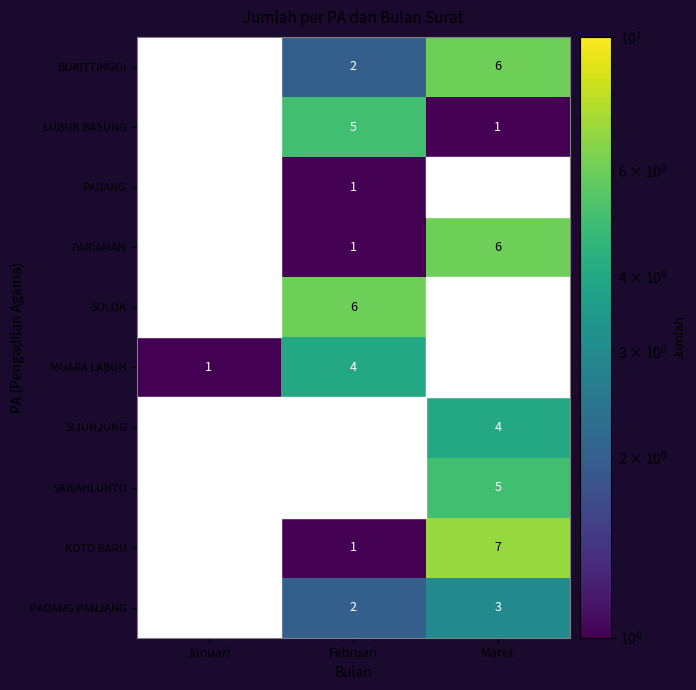

Count the KOTO BARU values in the range 0 to 7.

3